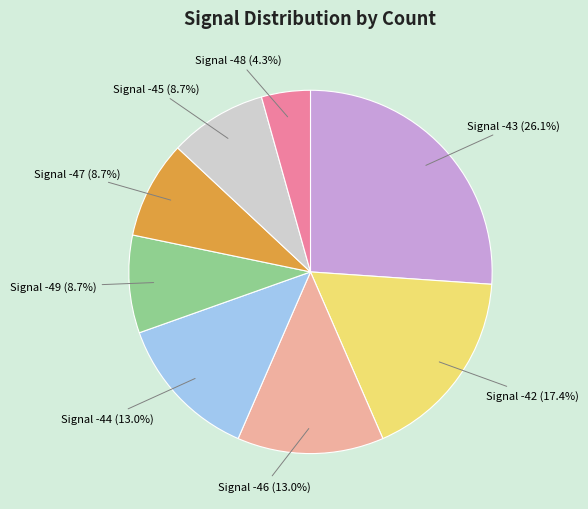

Does any single category account for the majority?

No